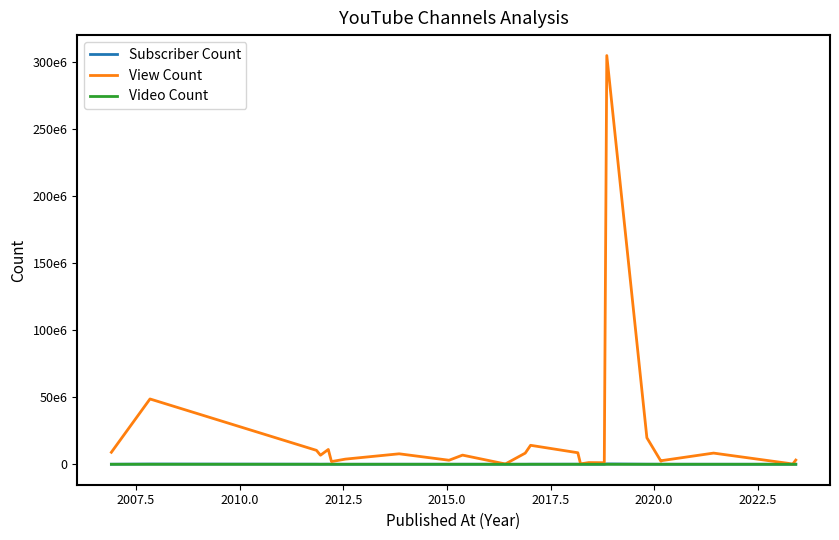

Is this an area chart (filled region under the line)?

No